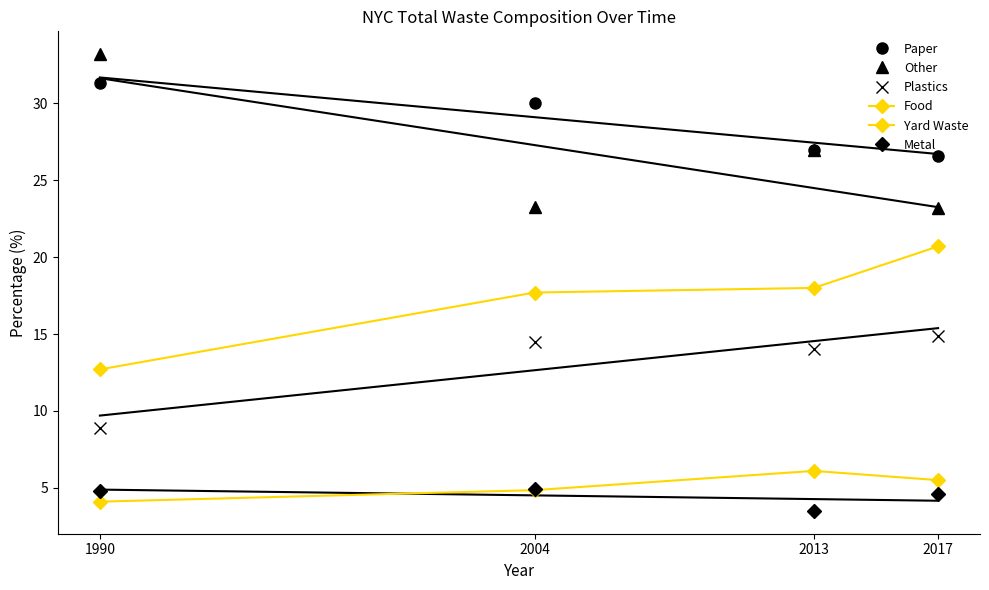

How many lines are shown in the chart?

6